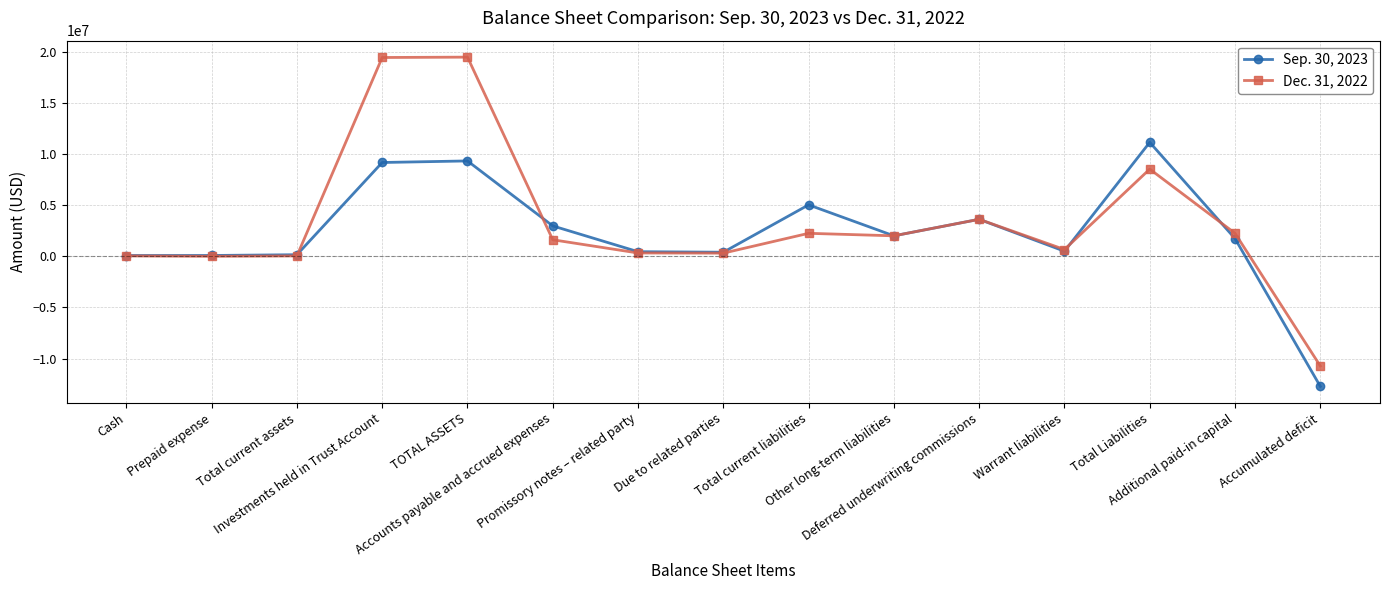

Which series has the largest range (max minus min)?

Dec. 31, 2022